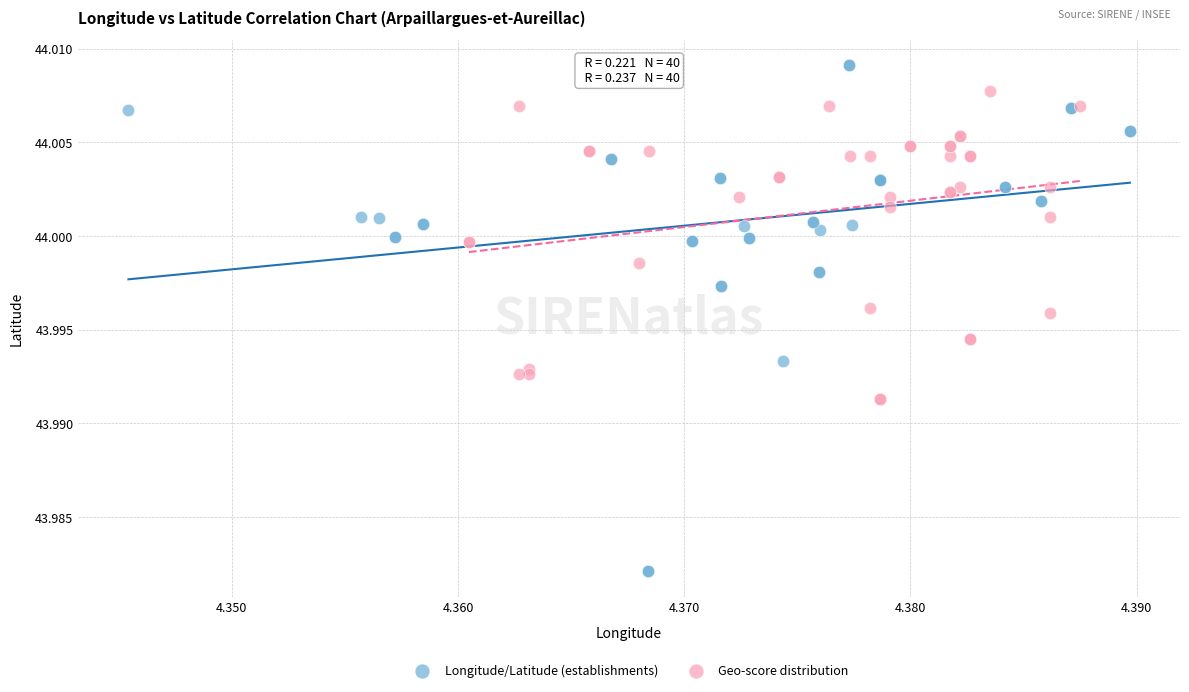

Which series has the widest spread of Y values?

Longitude/Latitude (establishments)